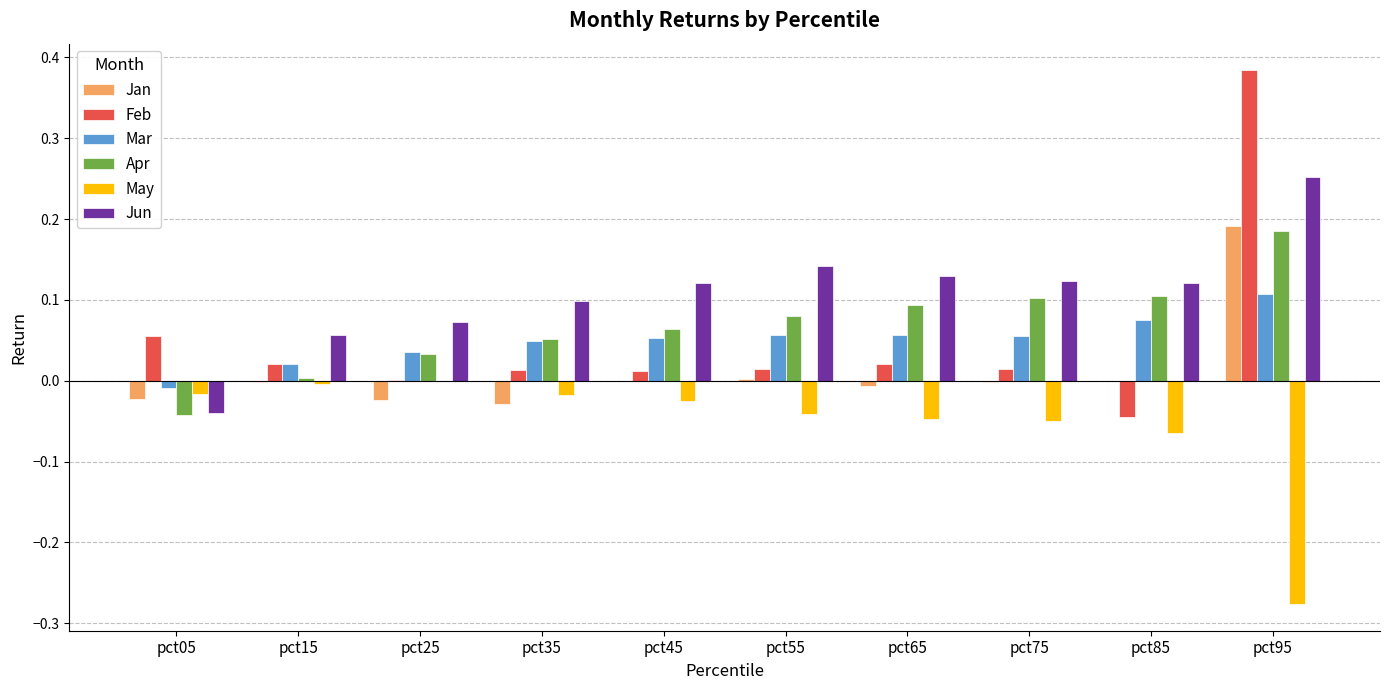

Which series has the widest spread of values?

Feb